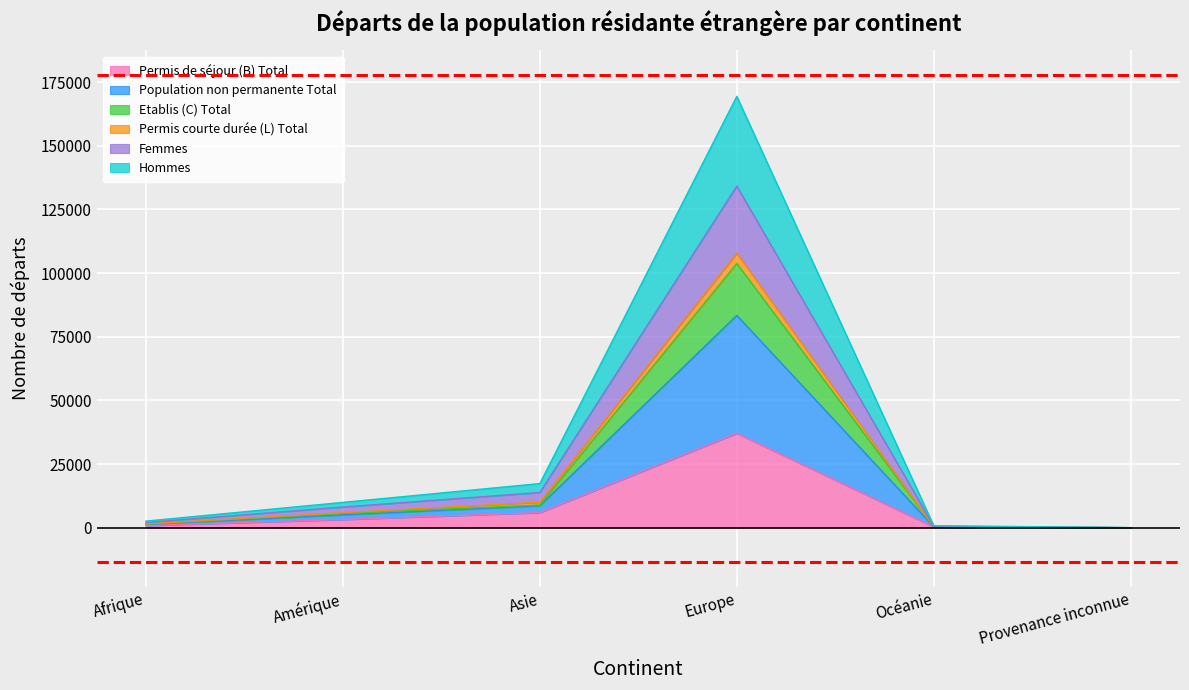

How many lines are shown in the chart?

6